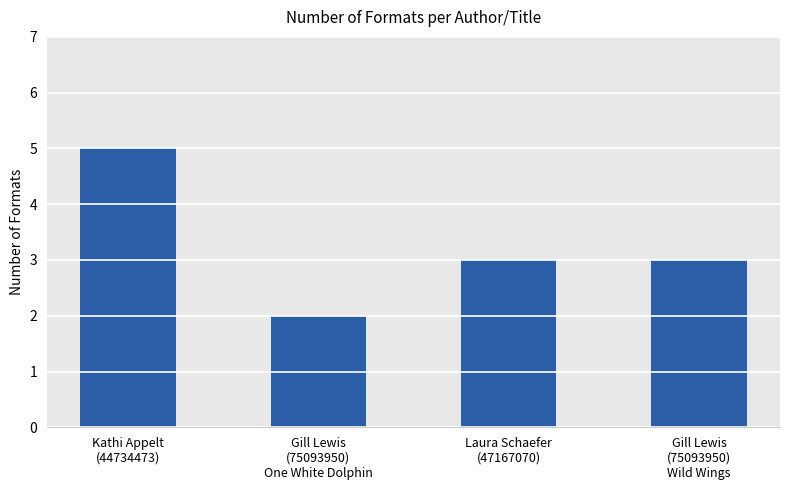

Are the bars grouped side by side (vs. stacked)?

No